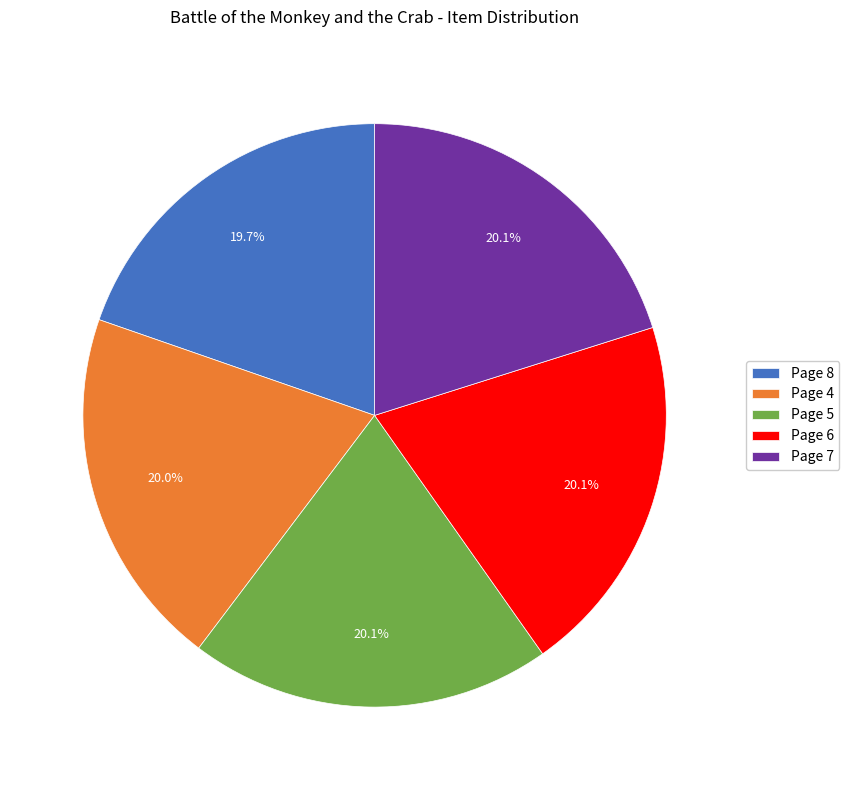

What is the ratio of the value at Page 7 to the value at Page 6?

1.0